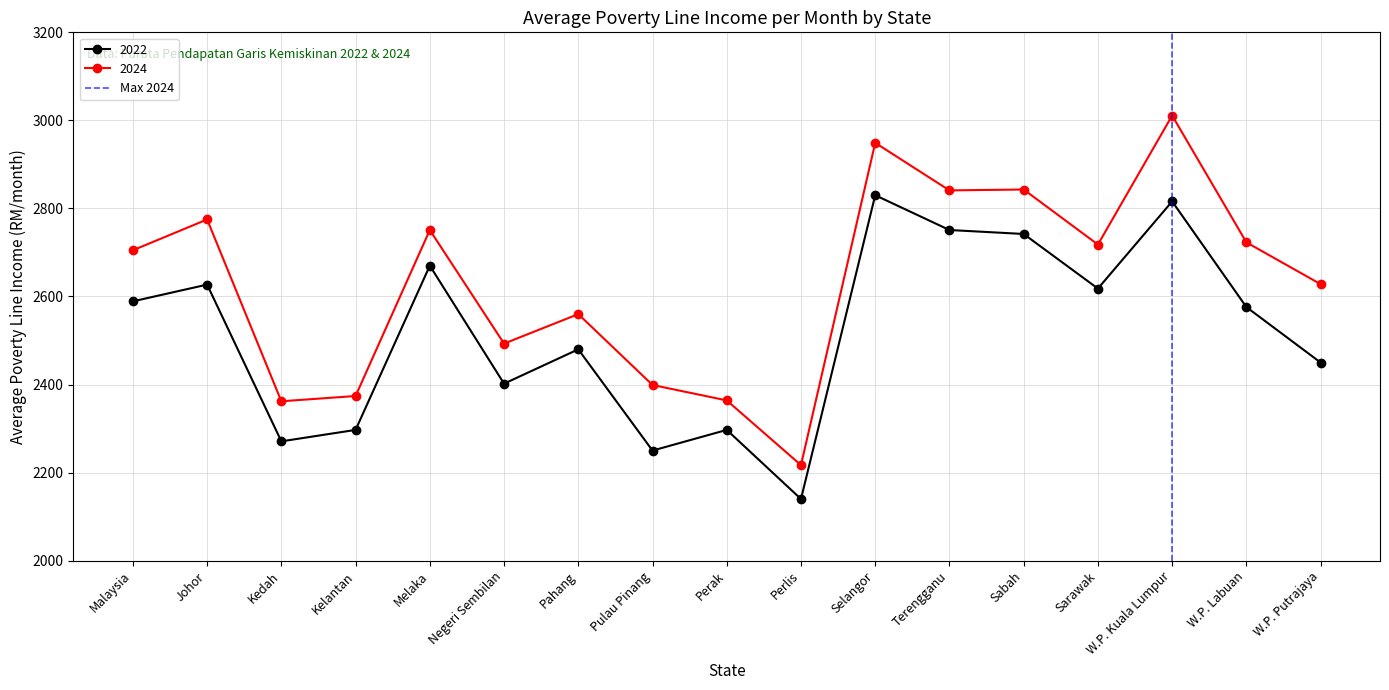

True or false: 2022 and 2024 cross at least once.

False